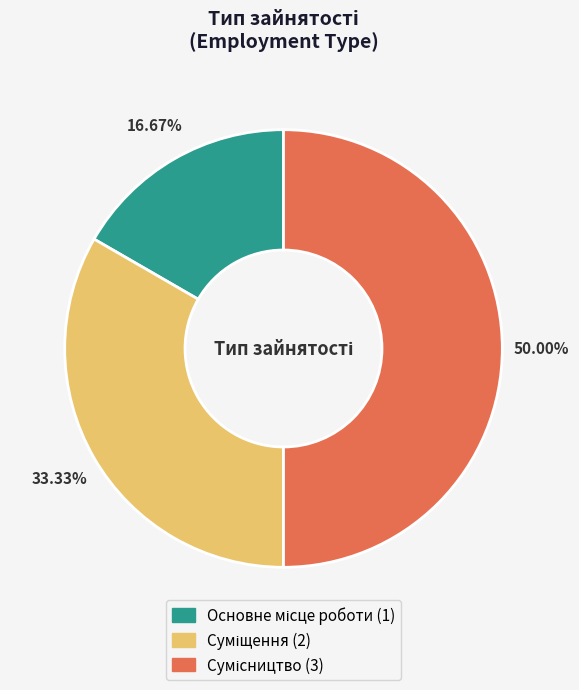

What is the total percentage of Основне місце роботи and Сумісництво?

66.7%